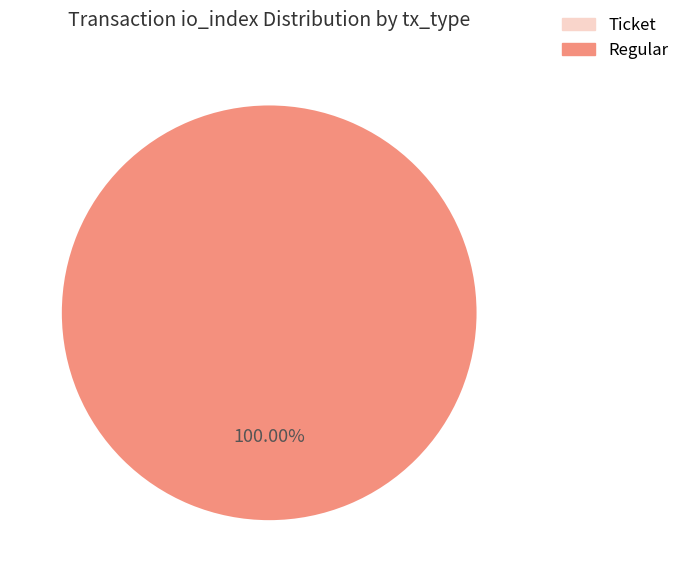

To the nearest percent, what is the difference between the Regular and Ticket slice percentages?

100%